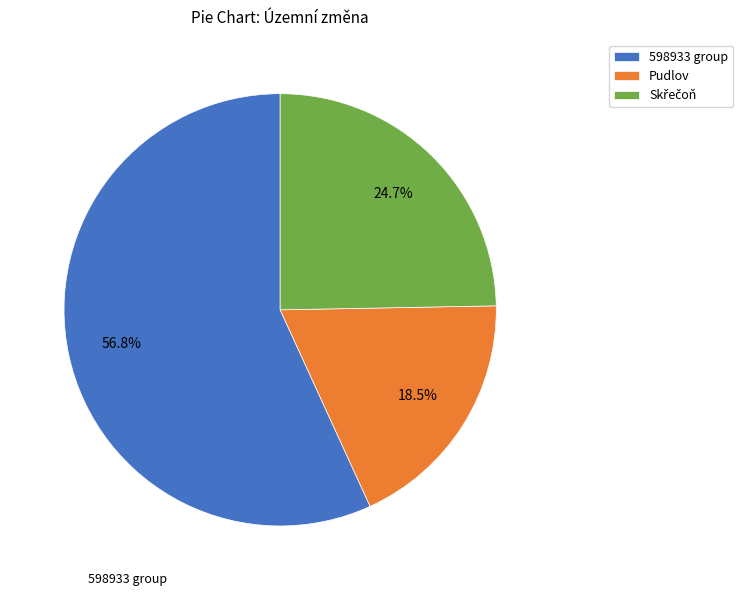

What is the ratio of the value at Pudlov to the value at 598933 group?

0.3